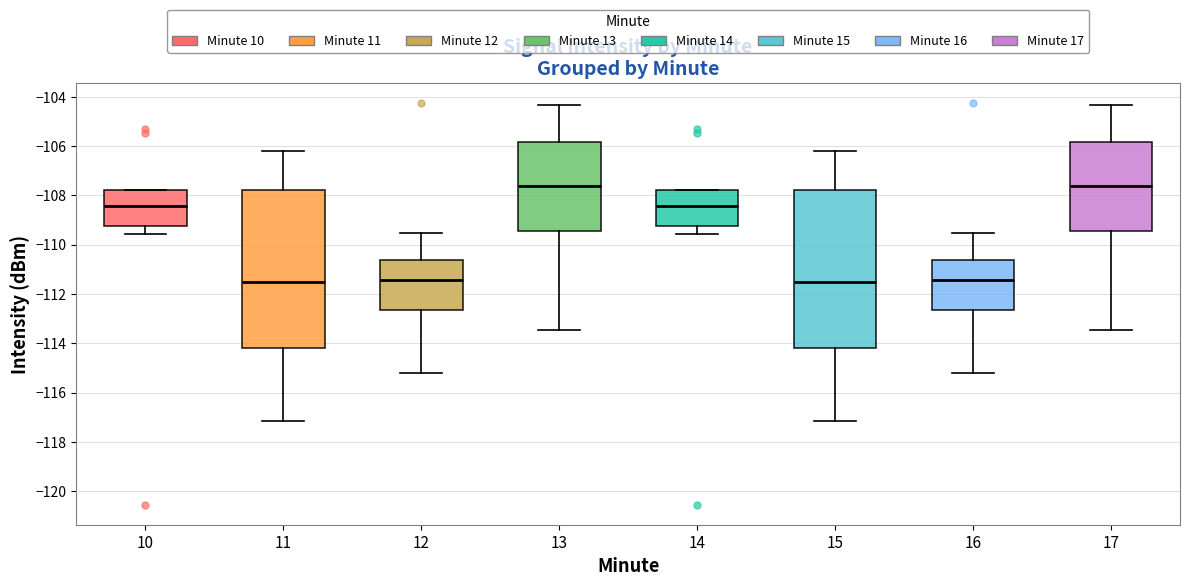

Reading left to right, transcribe this box plot: for each box, give where its median line is, the range the box spans, and where its two whiskers end, as read against the y-axis. The values are not printed on the chart, so give them approximately, as read against the axis.

10: median -108.4, box -109.2 to -107.8, whiskers -109.6 to -107.8
11: median -111.6, box -114.2 to -107.8, whiskers -117.2 to -106.2
12: median -111.4, box -112.6 to -110.6, whiskers -115.2 to -109.6
13: median -107.6, box -109.4 to -105.8, whiskers -113.4 to -104.4
14: median -108.4, box -109.2 to -107.8, whiskers -109.6 to -107.8
15: median -111.6, box -114.2 to -107.8, whiskers -117.2 to -106.2
16: median -111.4, box -112.6 to -110.6, whiskers -115.2 to -109.6
17: median -107.6, box -109.4 to -105.8, whiskers -113.4 to -104.4